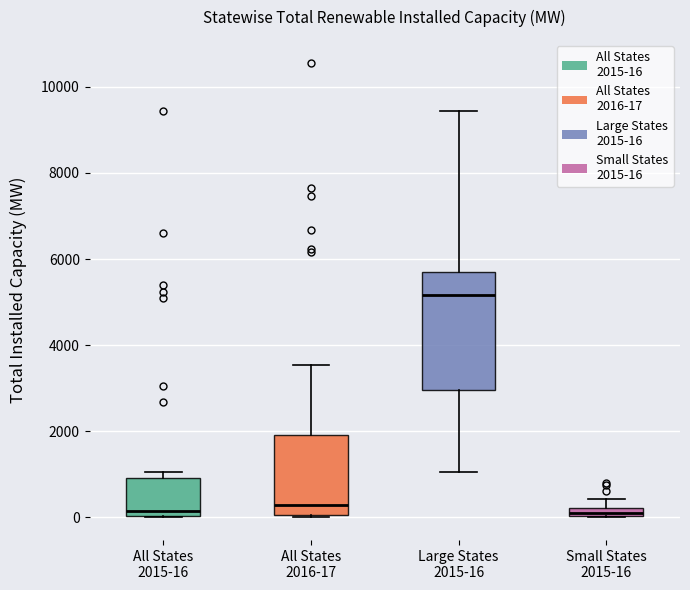

Which box's median line is the highest?

Large States 2015-16